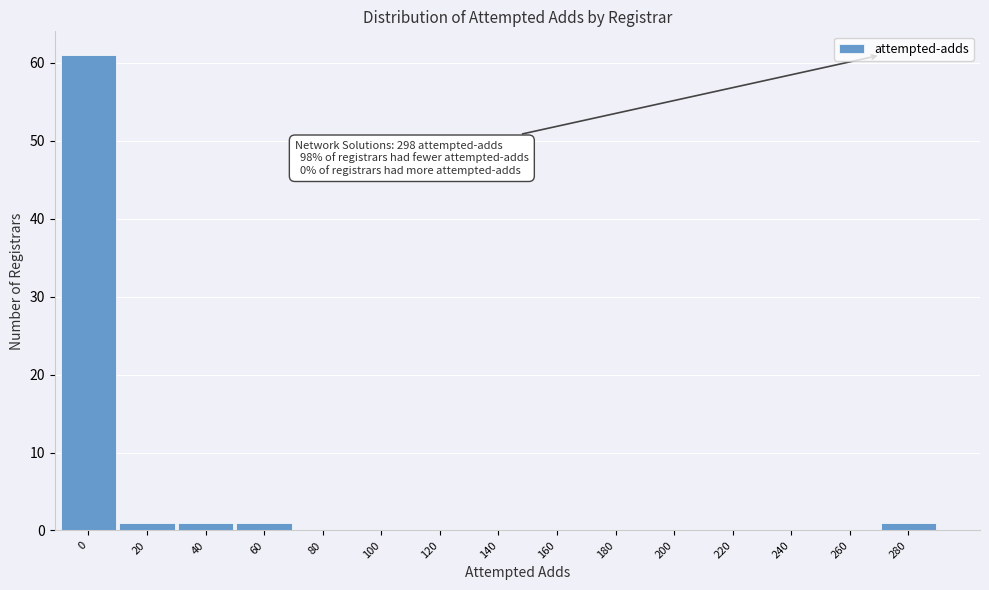

Reading left to right, extract all data points from this chart.

0=61	20=1	40=1	60=1	80=0	100=0	120=0	140=0	160=0	180=0	200=0	220=0	240=0	260=0	280=1